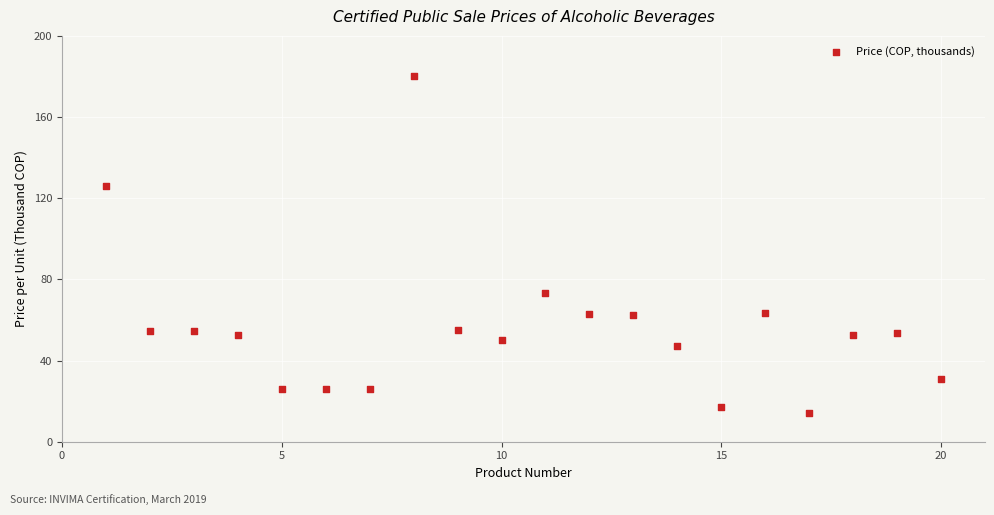

What is the range of X values (max minus min)?

19.0